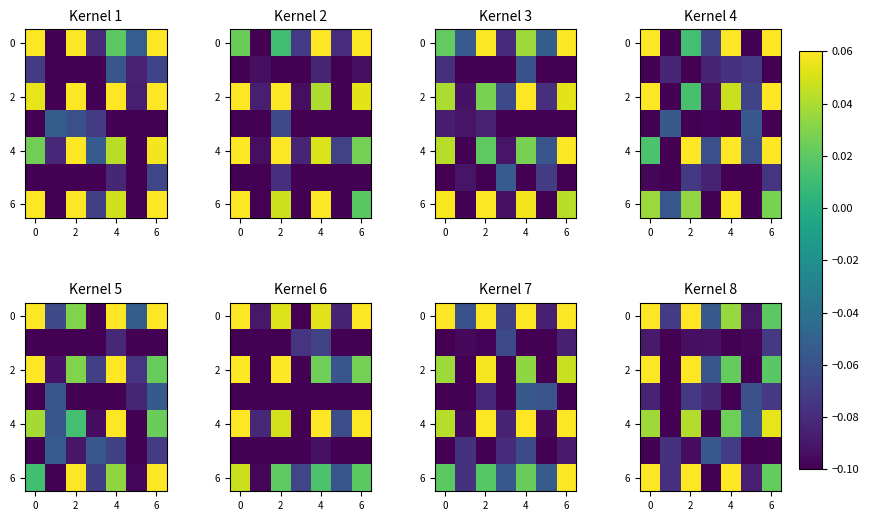

How many negative values does the 6 series have?

3